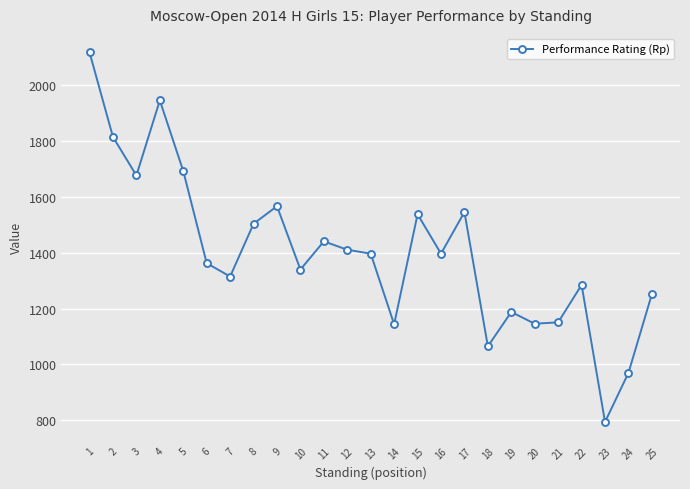

How many interior local peaks (higher than both neighbors) does the data have?

7